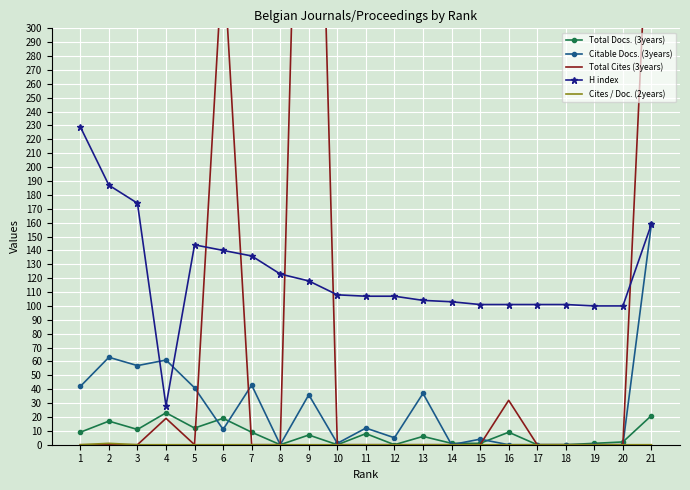

Which category has the lowest value across all series?

8